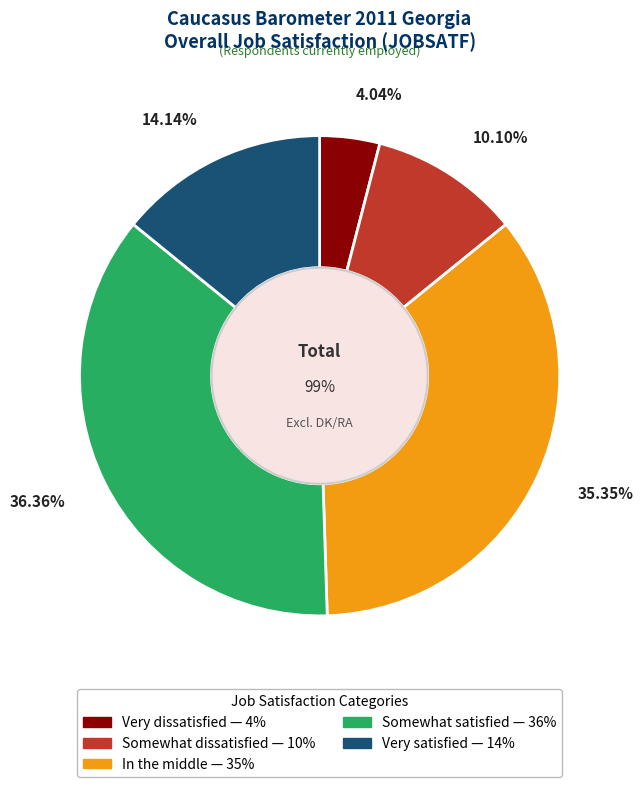

Does Very satisfied account for over 50% of the chart?

No